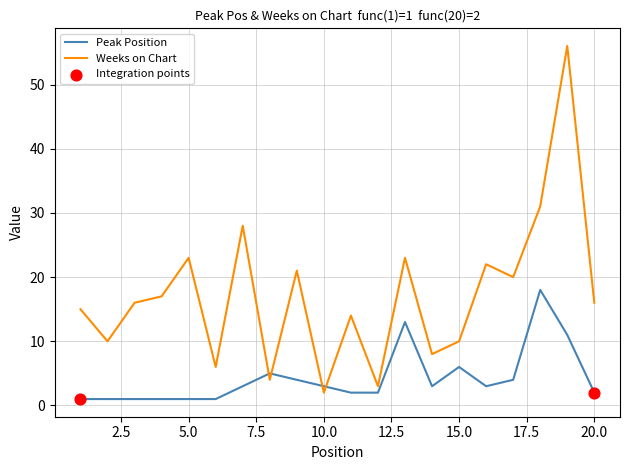

Which series has the widest spread of values?

Weeks on Chart